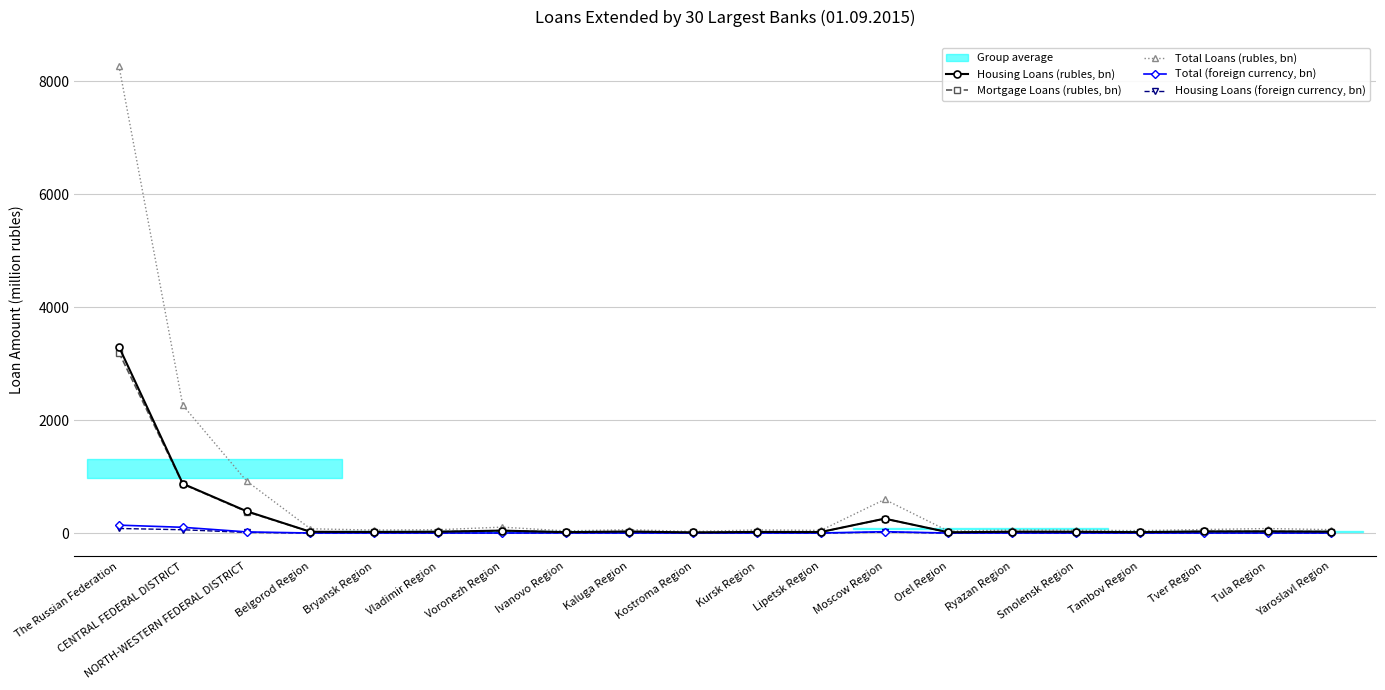

Which category has the highest value in the Total Loans (rubles, bn) series?

The Russian Federation